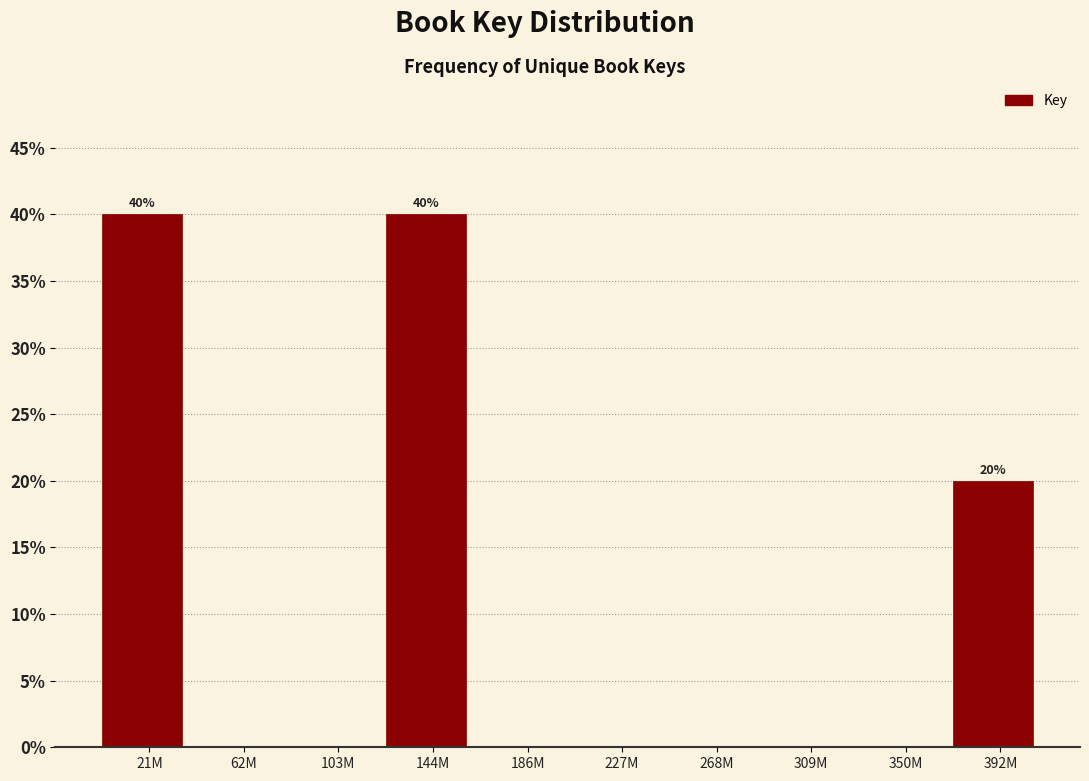

Reading left to right, extract all data points from this chart.

21M=40	62M=0	103M=0	144M=40	186M=0	227M=0	268M=0	309M=0	350M=0	392M=20